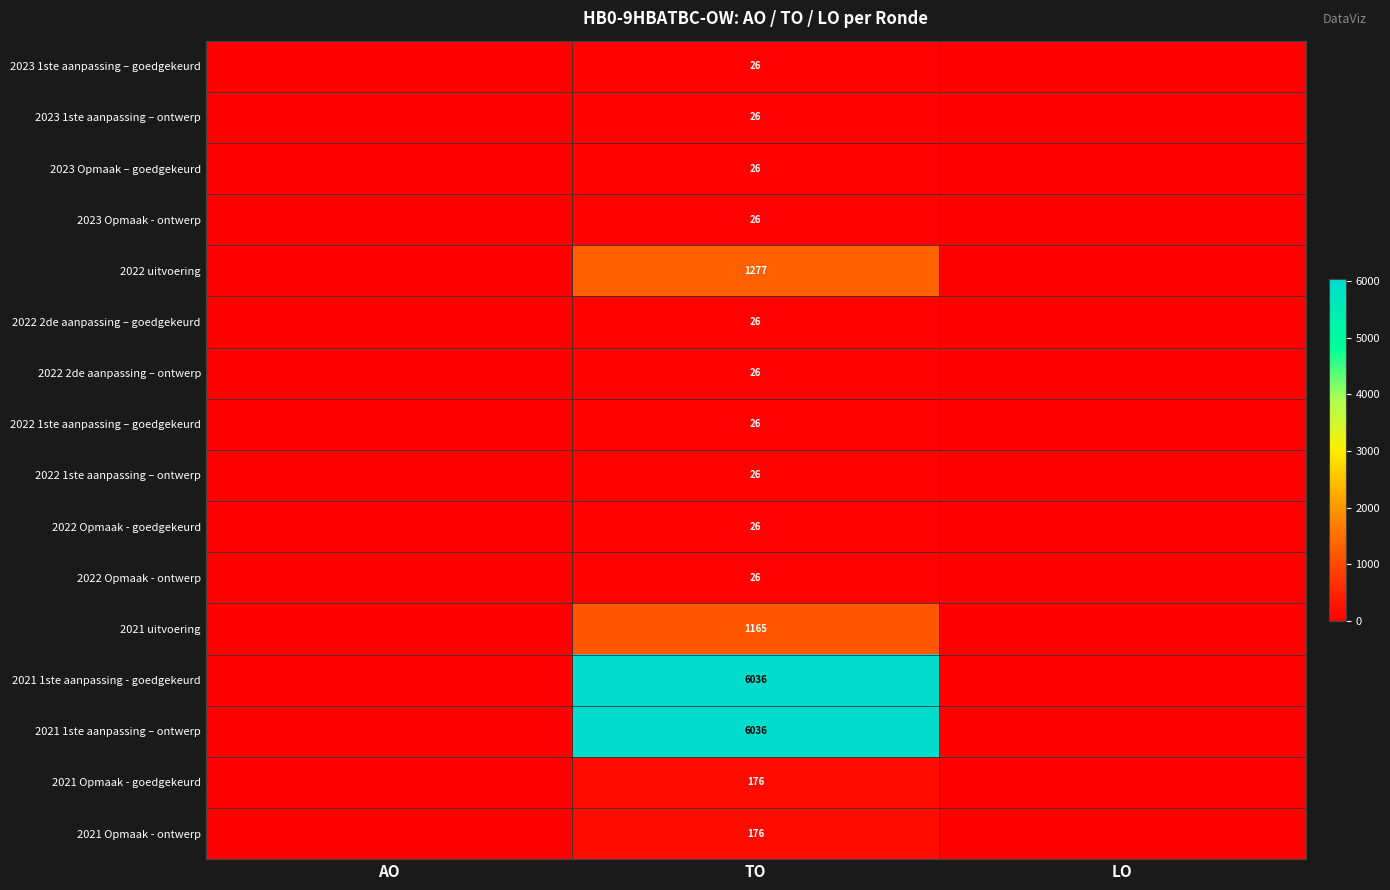

At how many categories does at least one series exceed 2150?

1